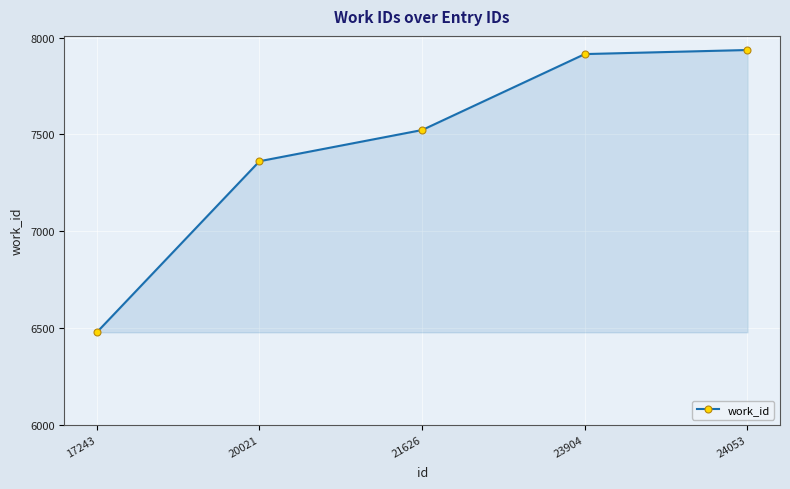

How many lines are shown in the chart?

1